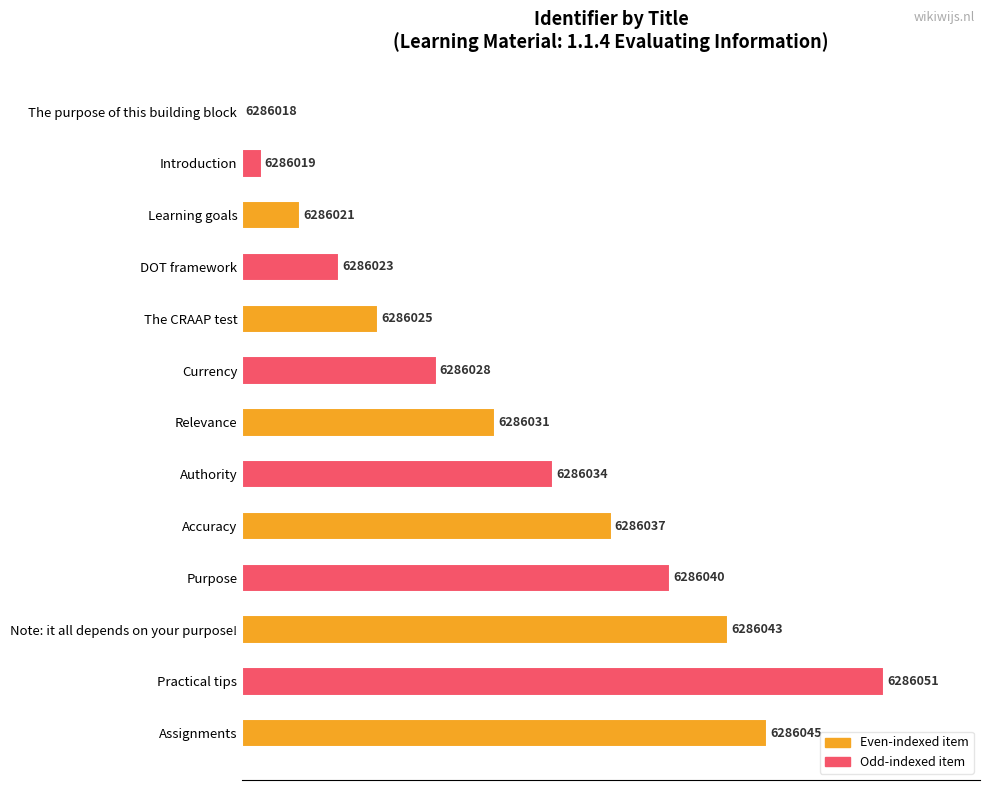

Where is the data nearest to the value 50?

Authority